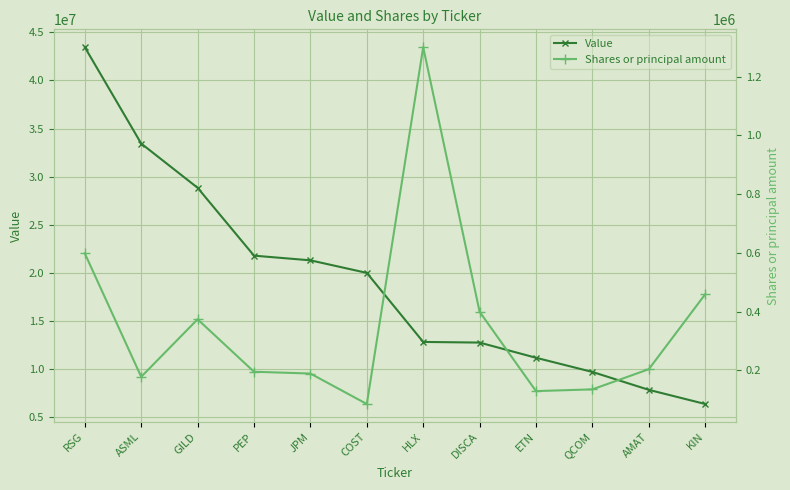

Which series has the largest total across all categories?

Value